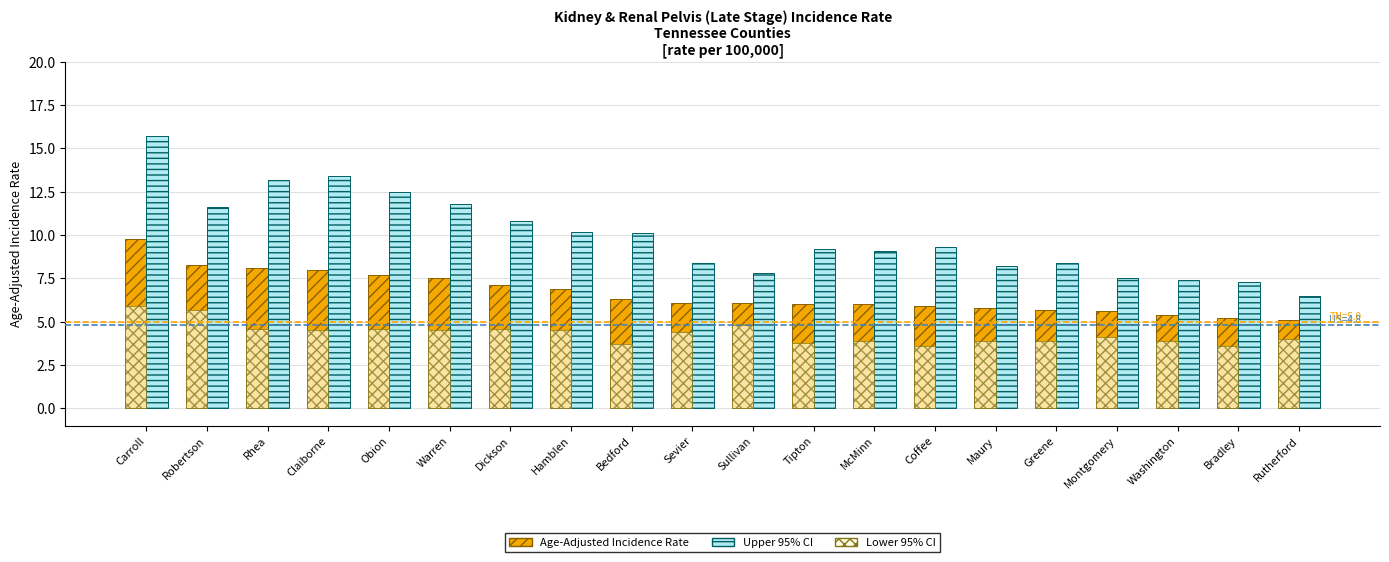

What is the lowest value of the Upper 95% CI series?

6.5